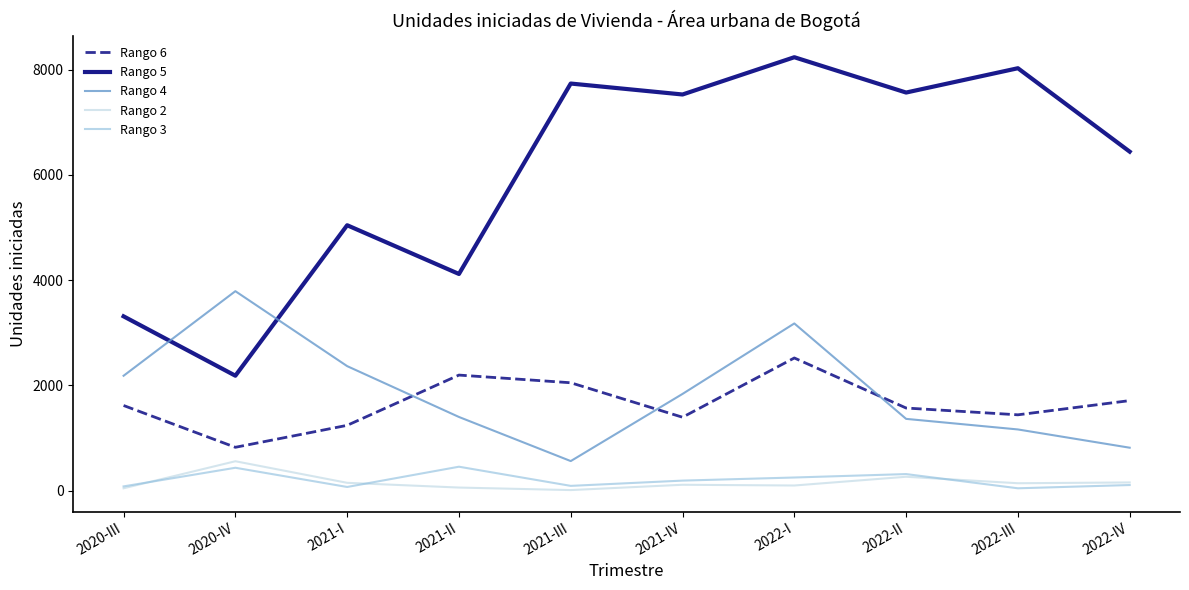

At how many categories does at least one series exceed 1343?

10